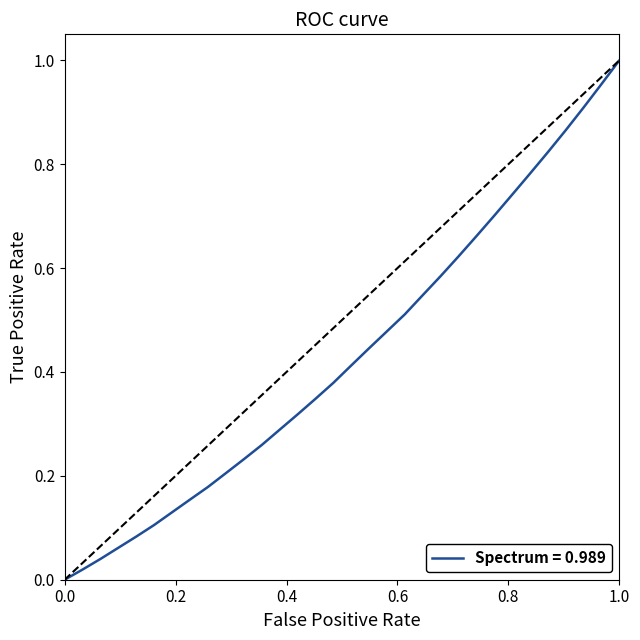

Is this an area chart (filled region under the line)?

No